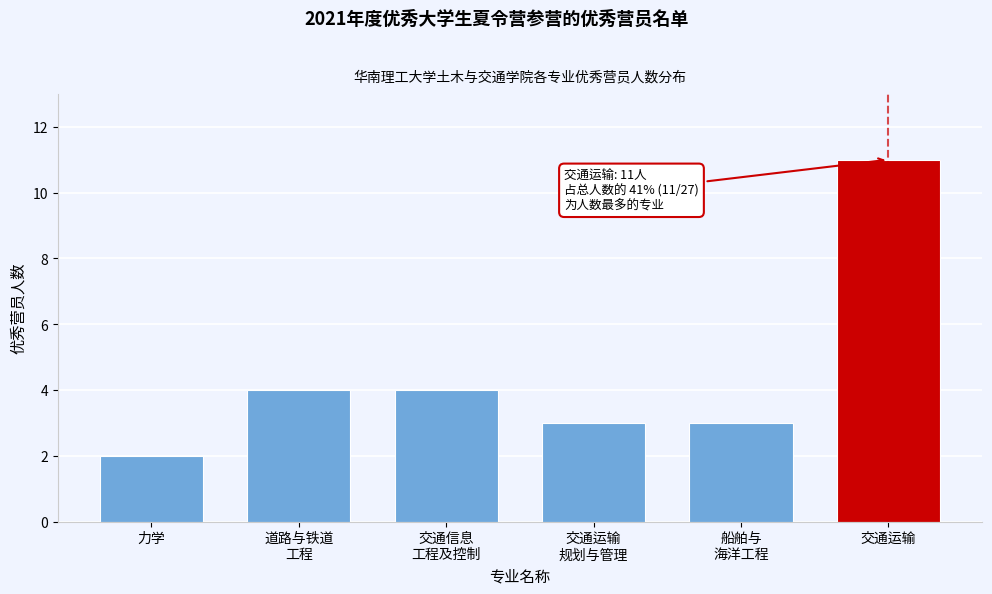

Reading right to left, transcribe all the data shown in this chart.

11	3	3	4	4	2